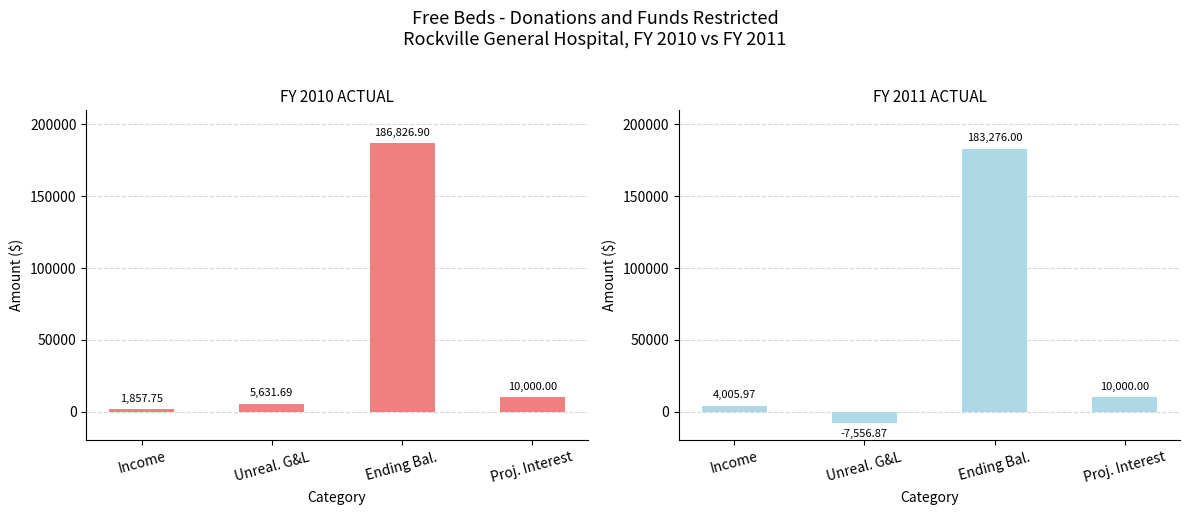

What are all the series names shown in the legend?

FY 2010 ACTUAL, FY 2011 ACTUAL